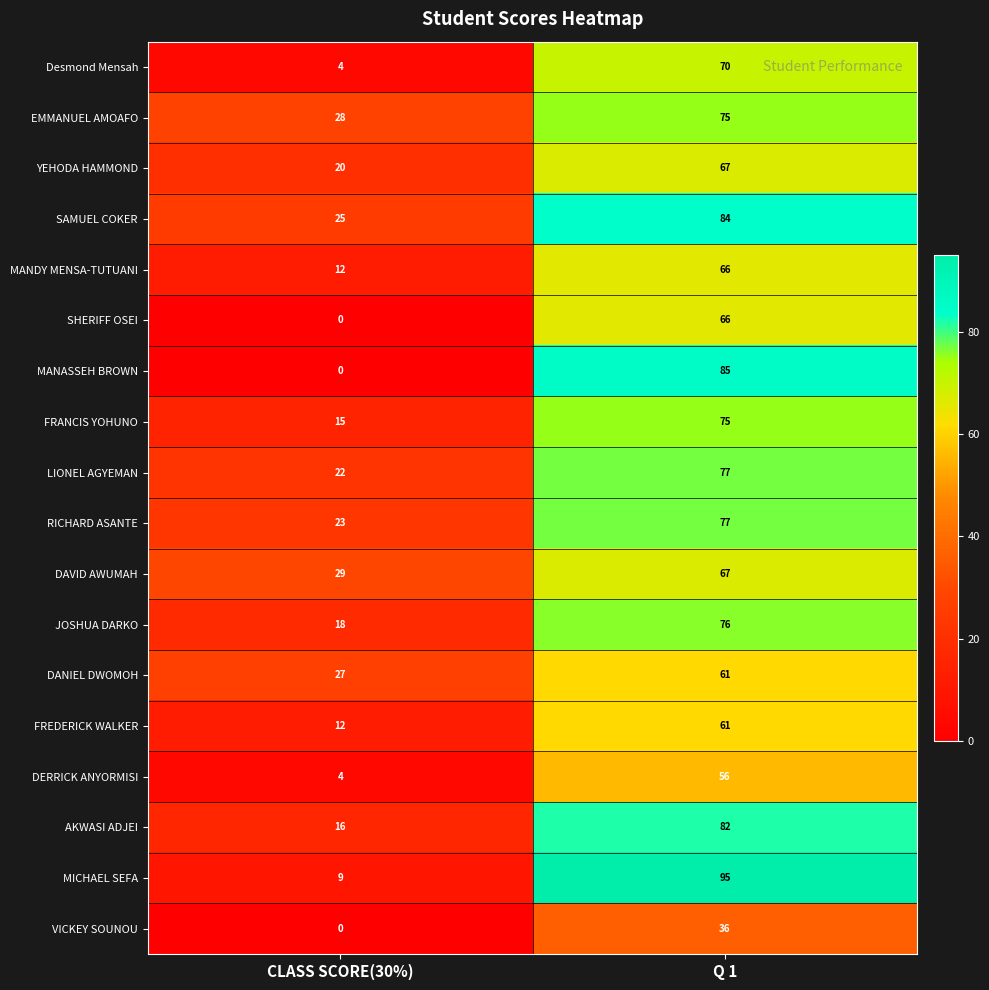

True or false: DANIEL DWOMOH has a value of 61 at Q 1.

True